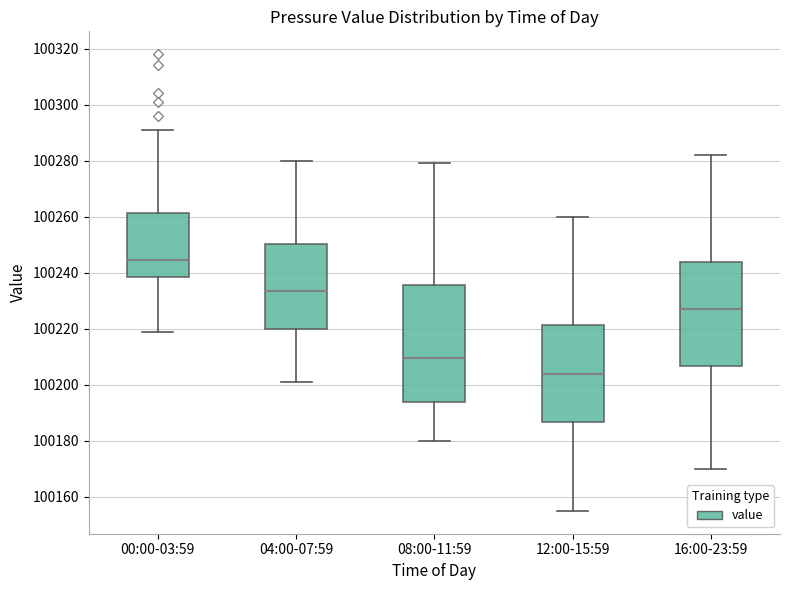

Reading left to right, read every box against the y-axis: the position of its median line, the range the box covers, and the ends of its whiskers. The values are not printed on the chart, so give them approximately, as read against the axis.

00:00-03:59: median 100244, box 100238 to 100262, whiskers 100220 to 100292
04:00-07:59: median 100234, box 100220 to 100250, whiskers 100202 to 100280
08:00-11:59: median 100210, box 100194 to 100236, whiskers 100180 to 100280
12:00-15:59: median 100204, box 100186 to 100222, whiskers 100156 to 100260
16:00-23:59: median 100228, box 100206 to 100244, whiskers 100170 to 100282